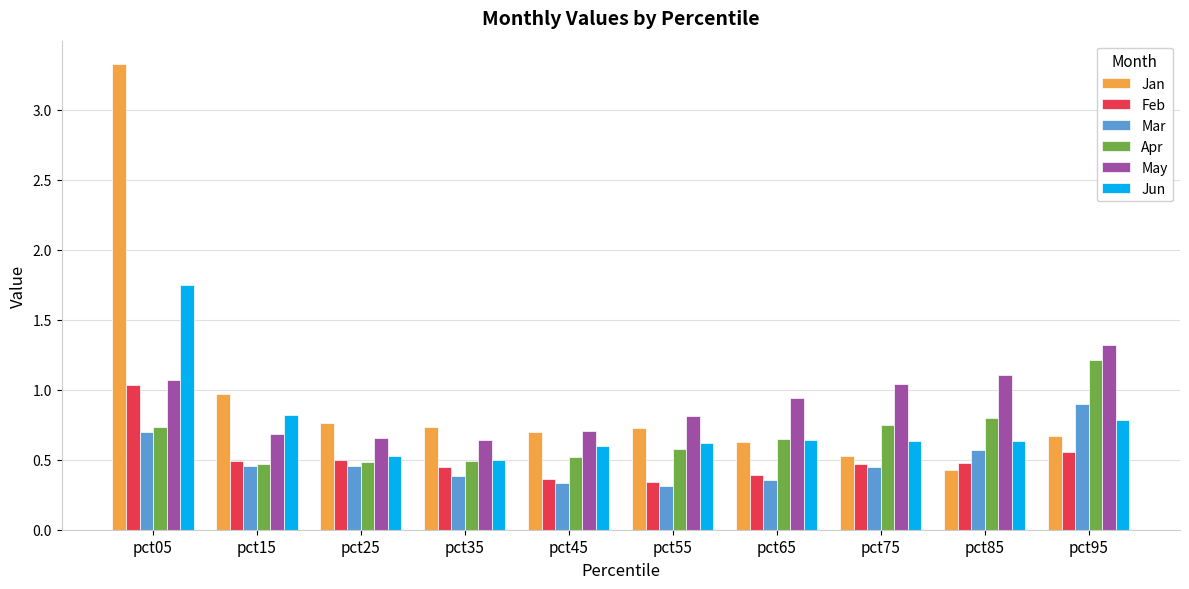

Is the value of Feb at pct95 greater than the value of Jun at pct95?

No